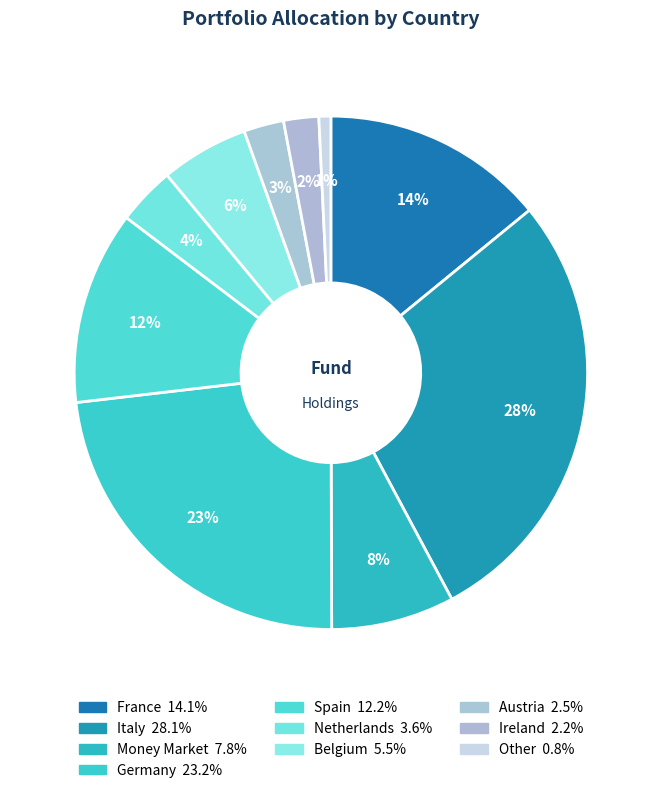

What percentage is the Ireland slice, to the nearest percent?

2%